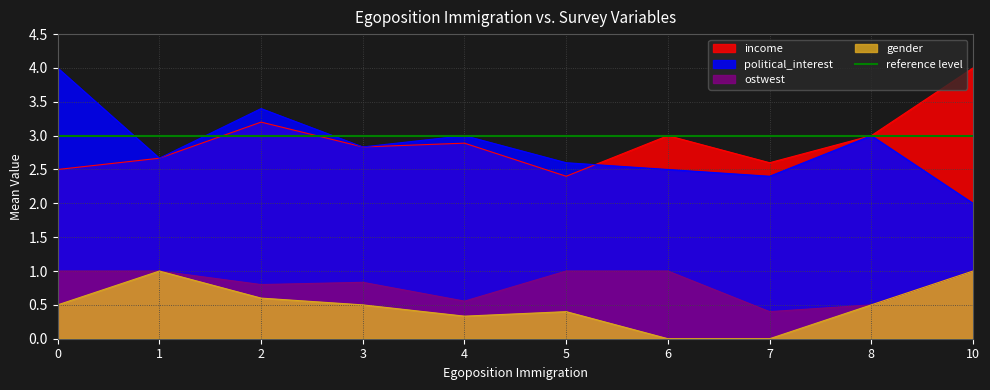

At which label does ostwest reach its minimum?

7